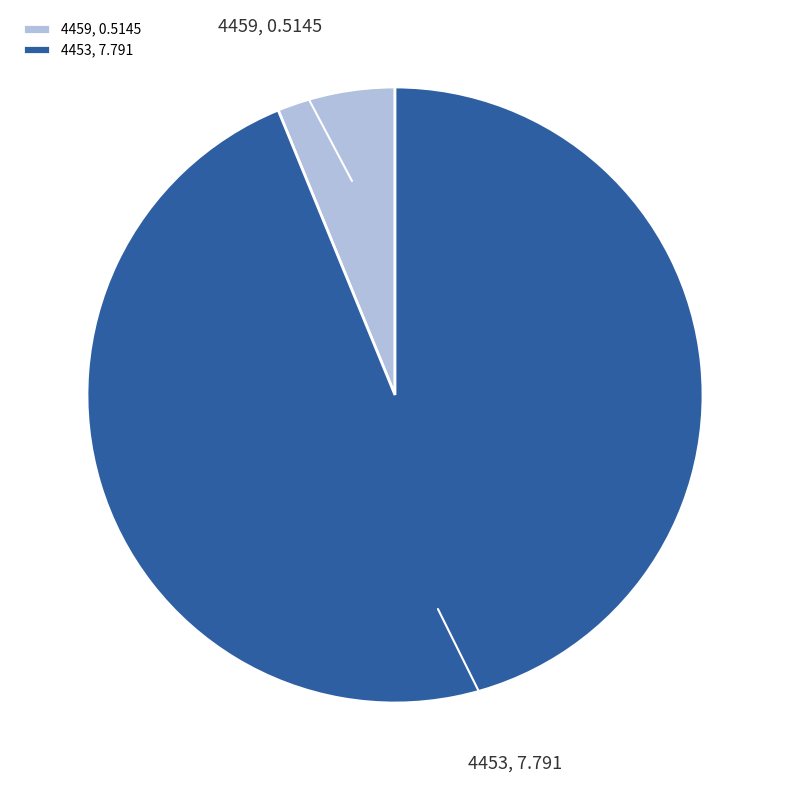

Which slice is the largest?

4453